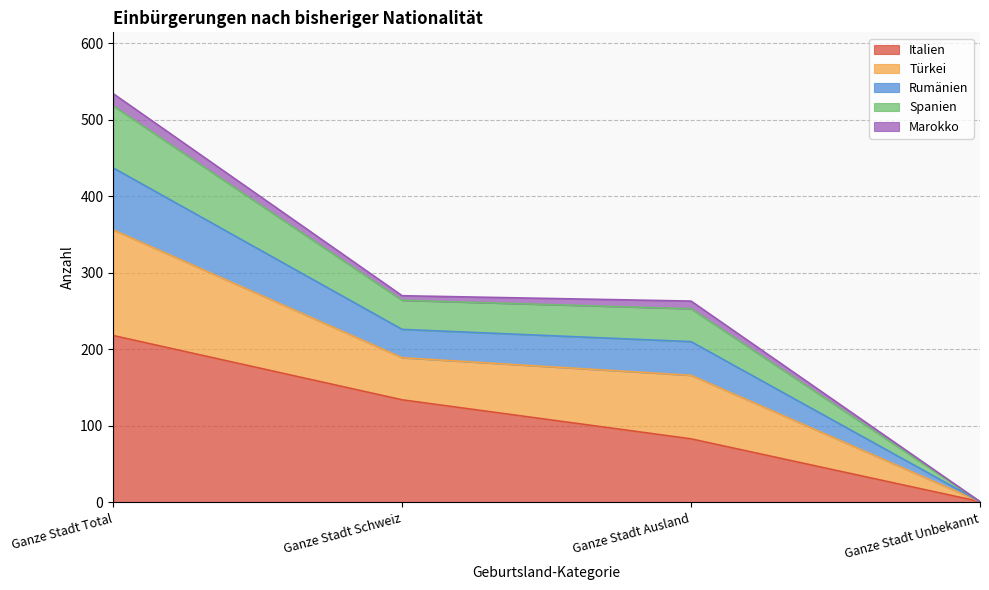

Which category has the lowest value in the Italien series?

Ganze Stadt Unbekannt